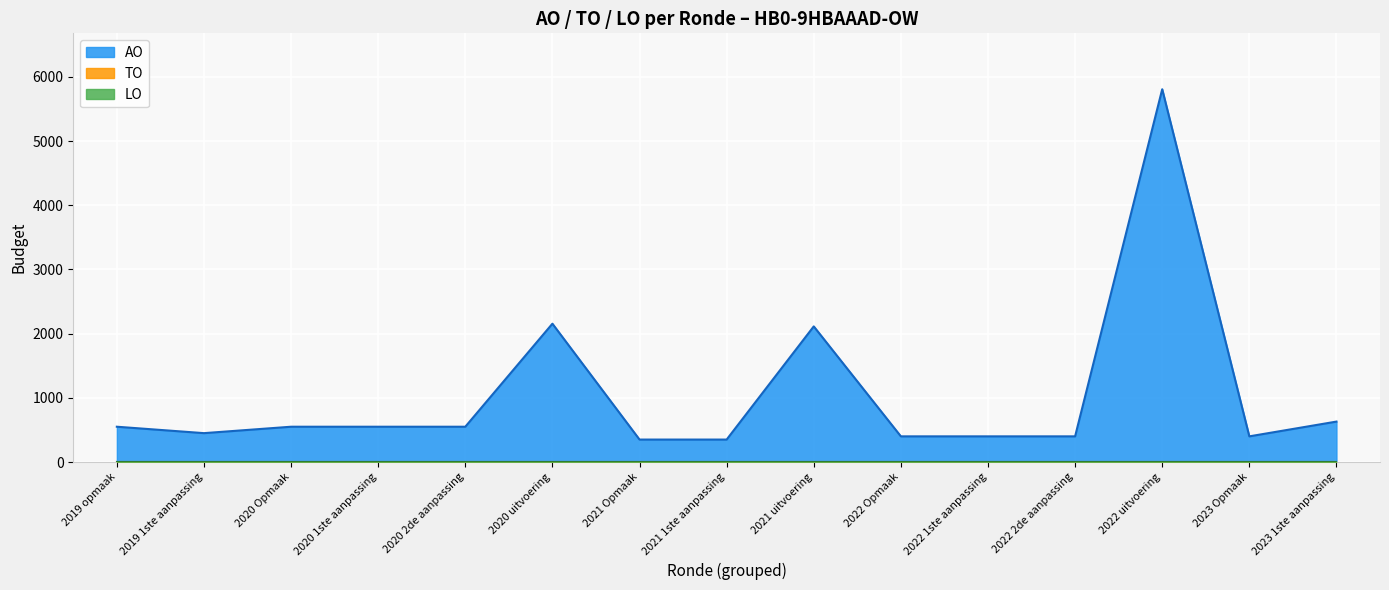

Where is LO line nearest to the value 0?

2019 opmaak